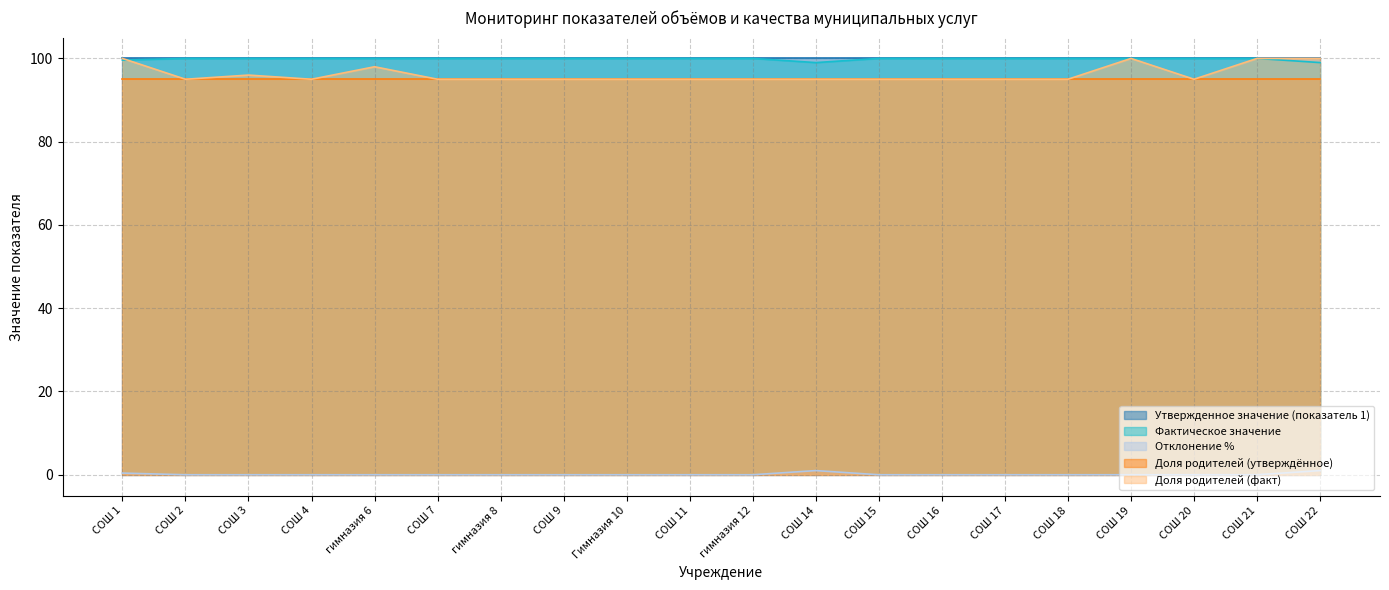

True or false: Отклонение % and Доля родителей (факт) cross at least once.

False